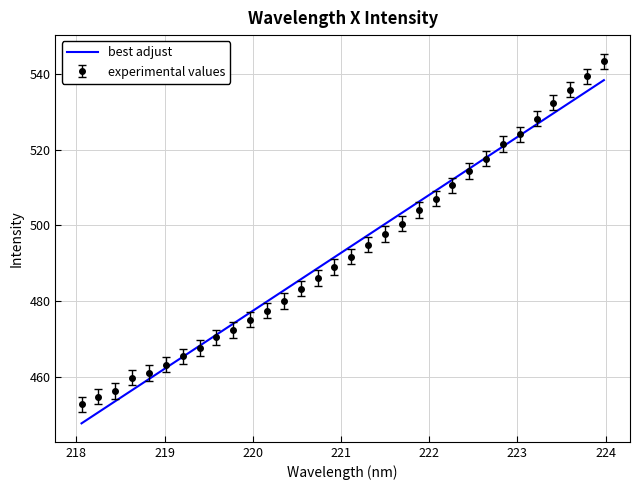

Rank the series by their maximum value, from highest to lowest.

experimental values, best adjust